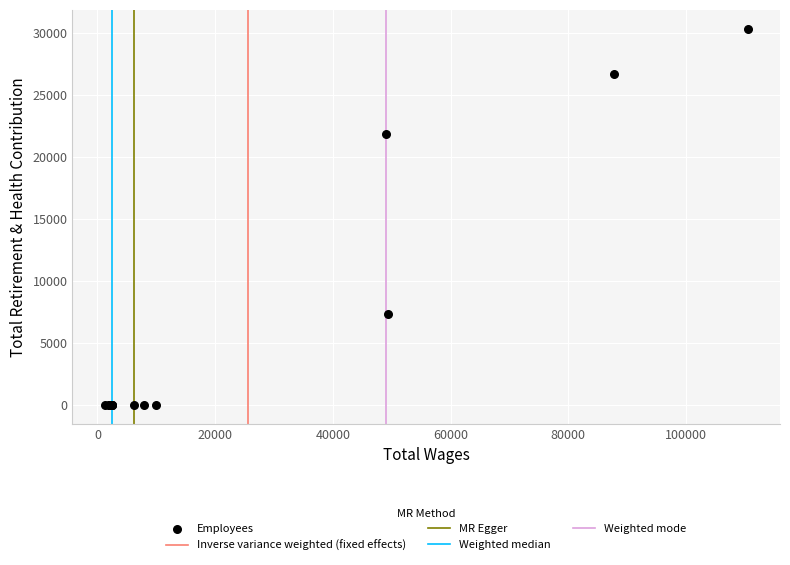

What Y value in the scatter plot is closest to 15185?

21879